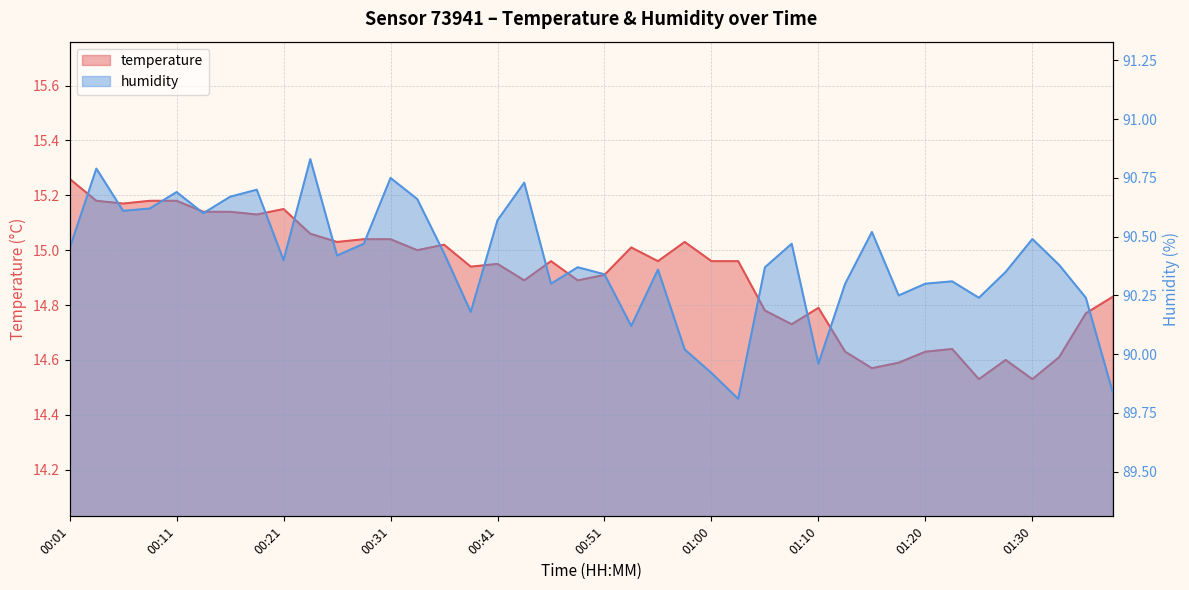

What is the value of the humidity point at the 8th from the left?

90.7